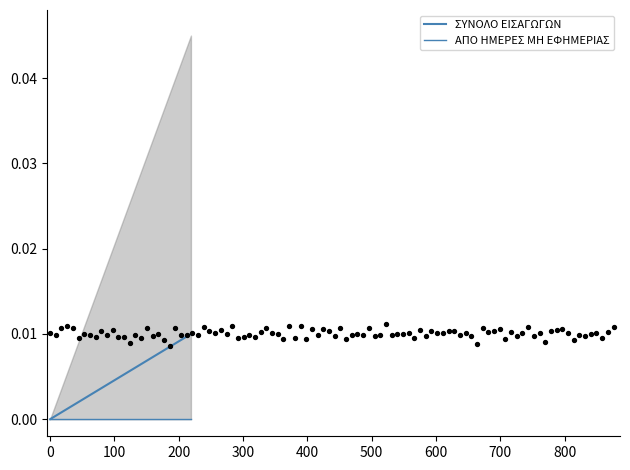

Which series contains the lowest Y value?

ΣΥΝΟΛΟ ΕΙΣΑΓΩΓΩΝ